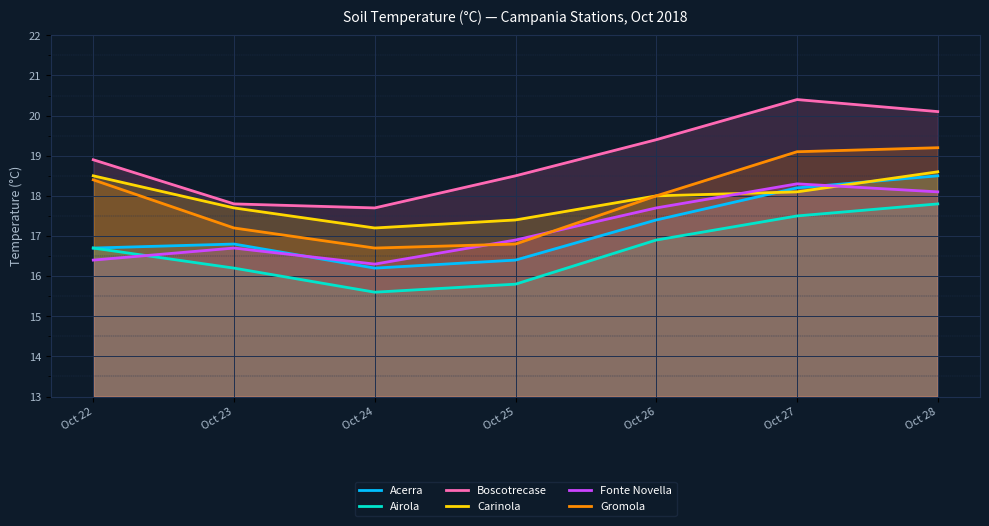

What is the difference between the Boscotrecase values at Oct 26 and Oct 23?

1.6